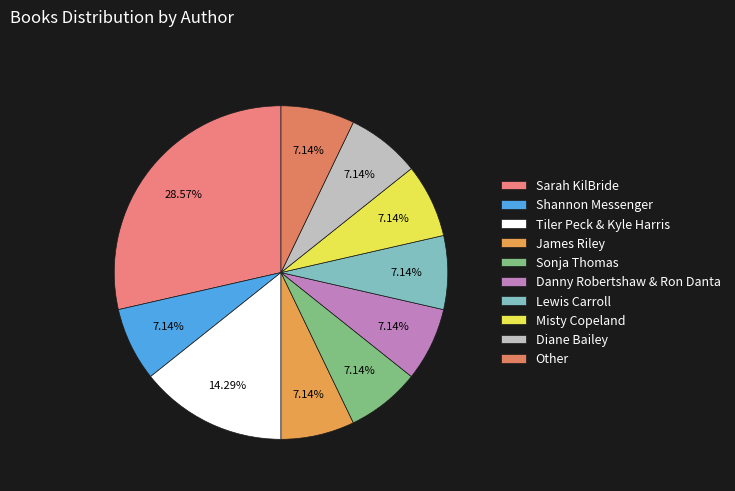

Does Other account for over 50% of the chart?

No